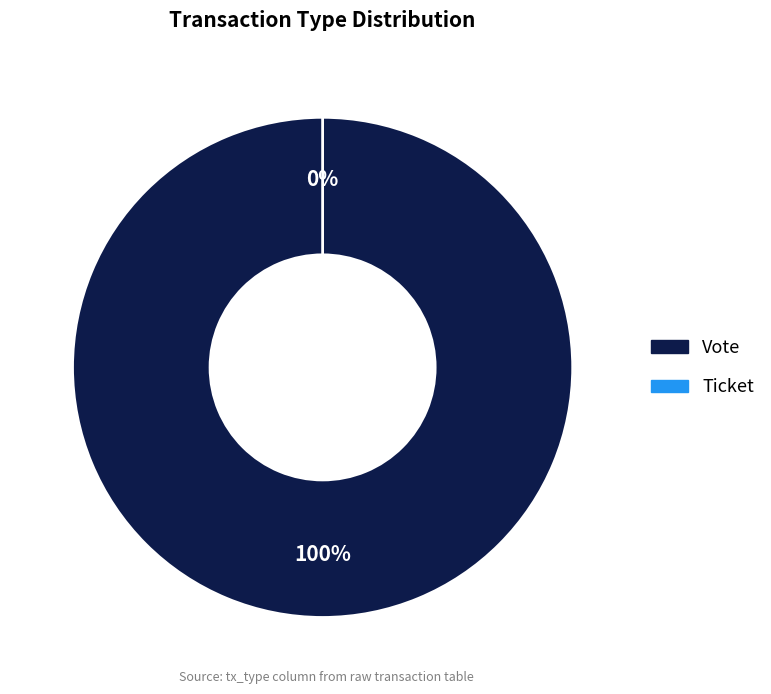

Is it true that Ticket is 1% of the pie?

False